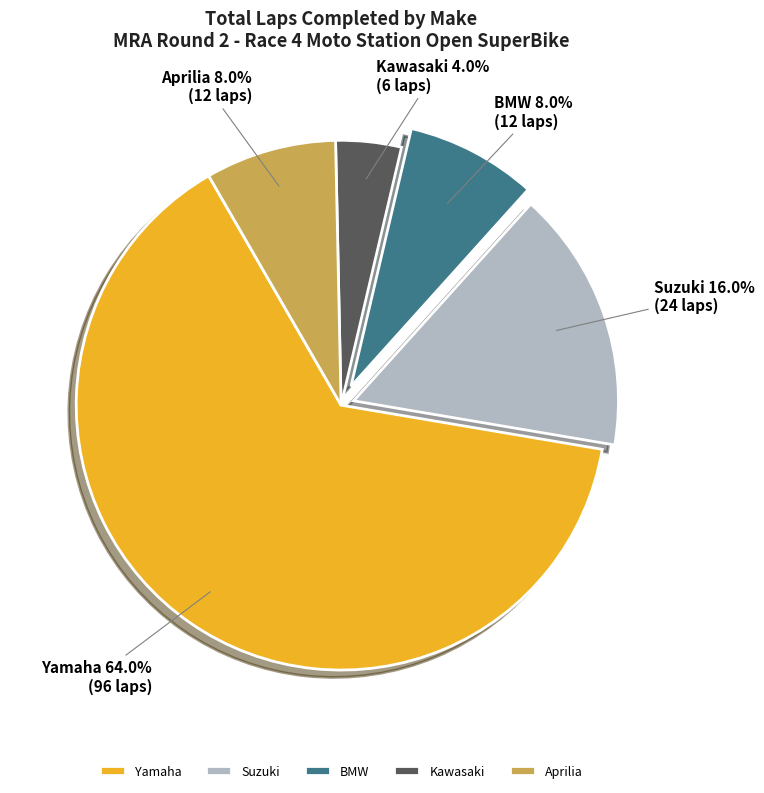

What is the smallest slice in the pie chart?

Kawasaki